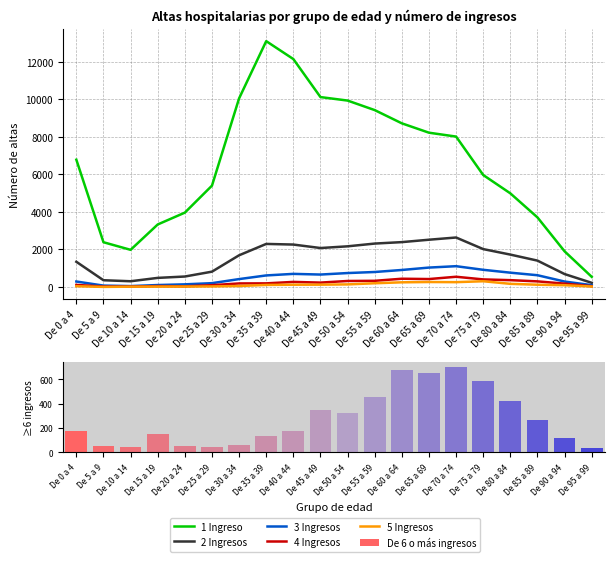

How many values in the 3 Ingresos series exceed 622?

9